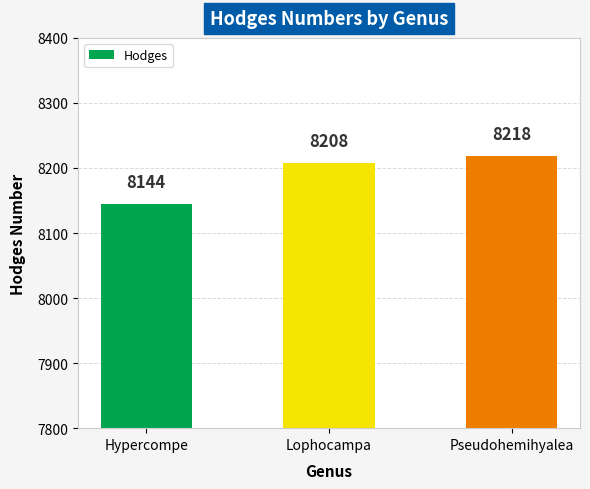

What is the difference between the maximum and minimum values?

74